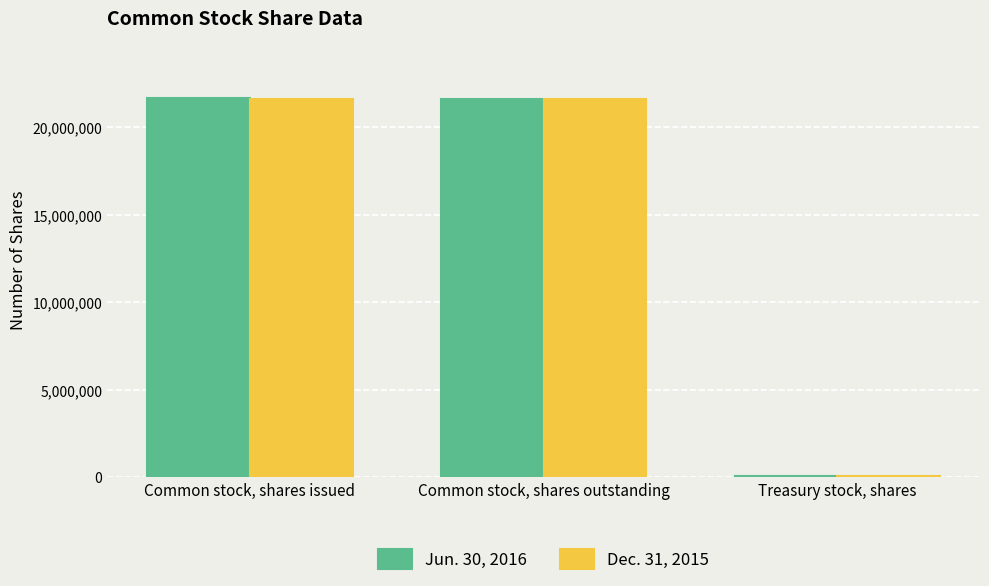

What is the total value across all series at Common stock, shares issued?

43300104